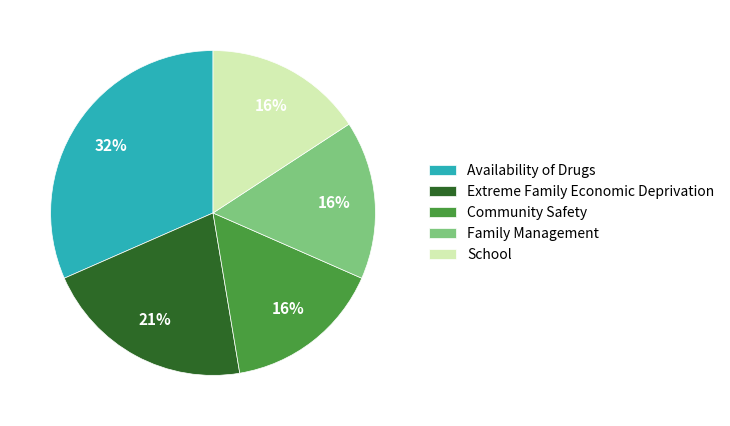

What percentage is the Availability of Drugs slice, to the nearest percent?

32%